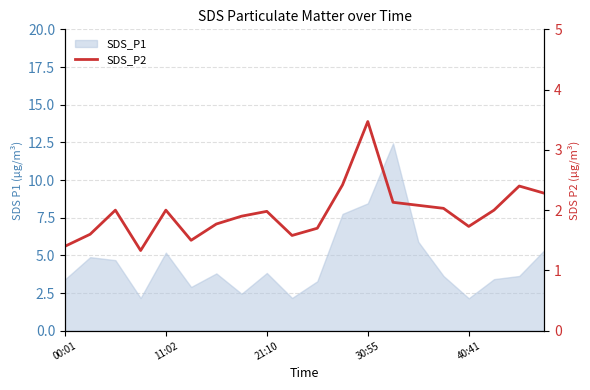

What position from the right is 00:01?

20